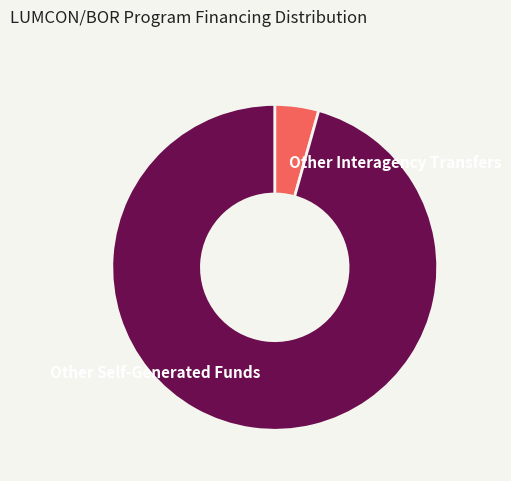

Which category has the smallest portion of the pie?

Other Interagency Transfers